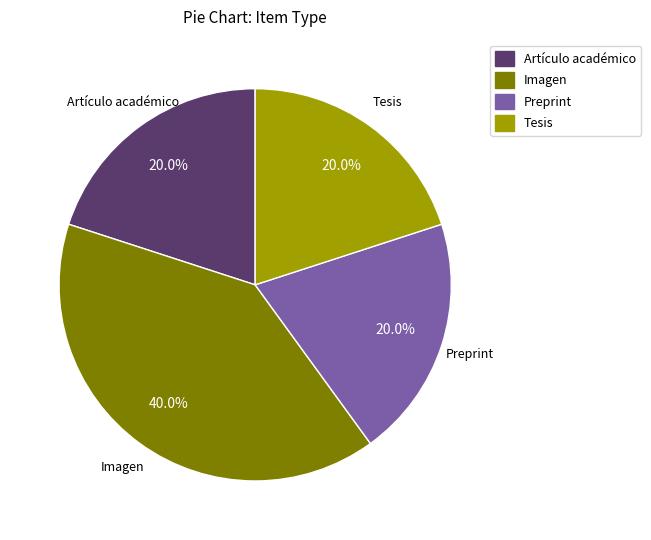

To the nearest percent, what is the combined percentage of Imagen and Preprint?

60%